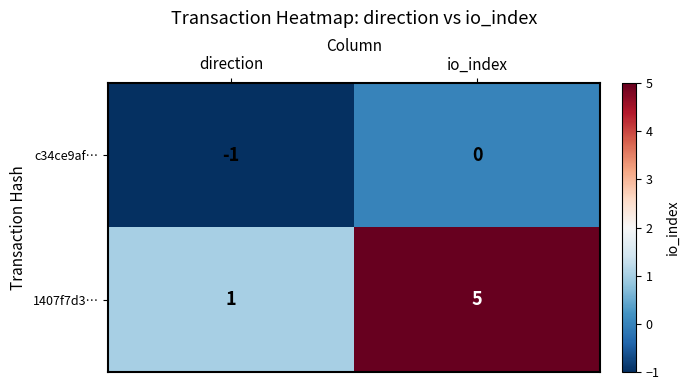

How many data points does each series have?

2